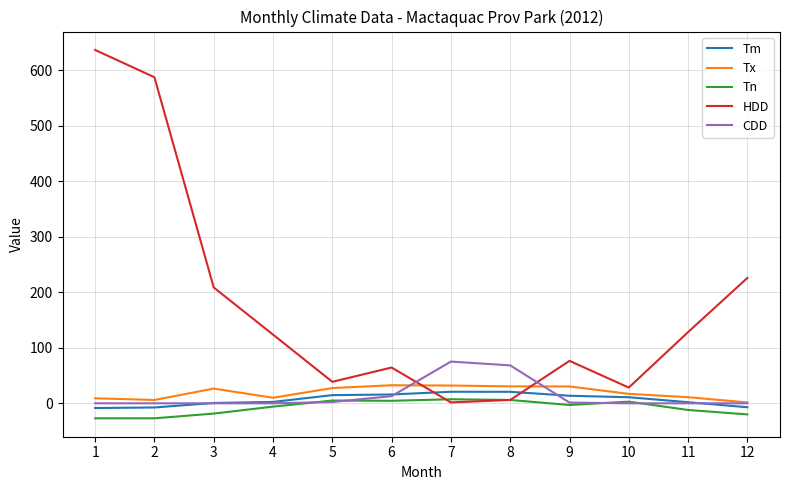

True or false: Tx and Tn intersect in this chart.

False